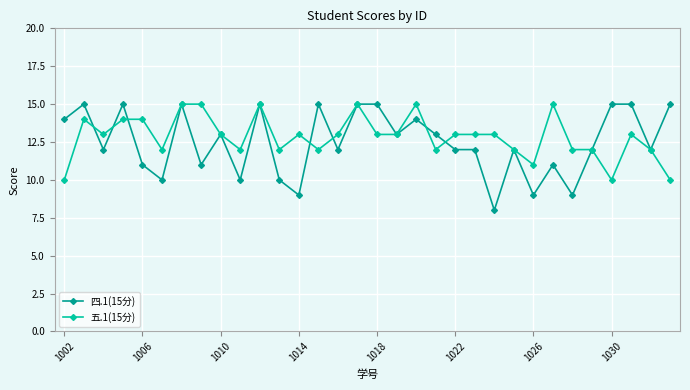

Which series has the largest range (max minus min)?

四.1(15分)